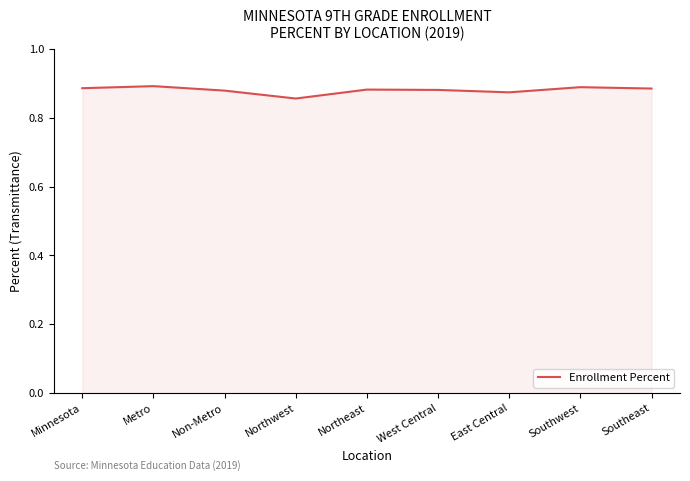

Which has a higher value, Northeast or Northwest?

Northeast